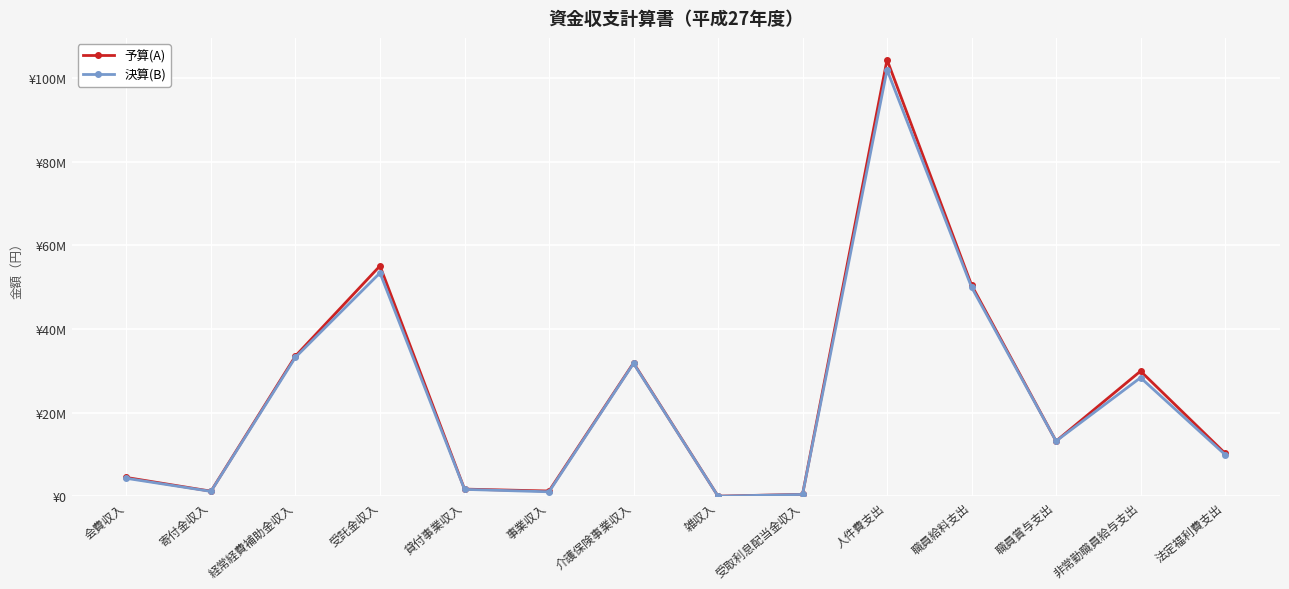

Is it true that 決算(B) equals 31904522 at 職員給料支出?

False